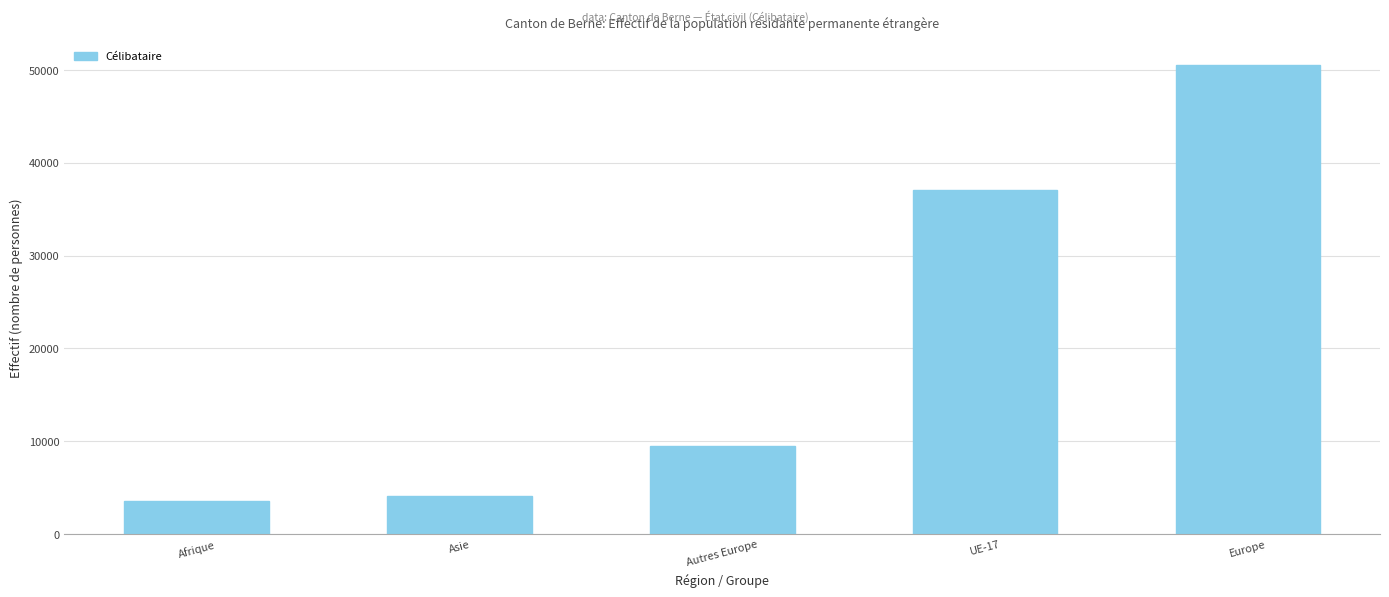

How many values are below 9487?

2